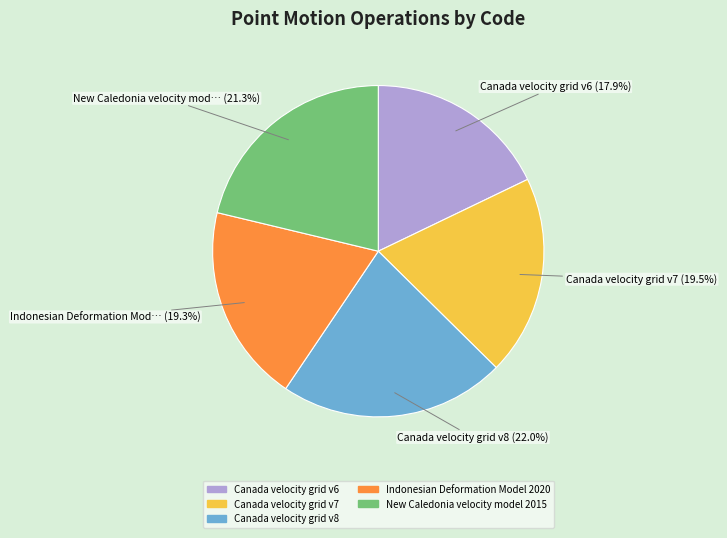

Is the sum of Canada velocity grid v7 and Canada velocity grid v6 greater than half?

No